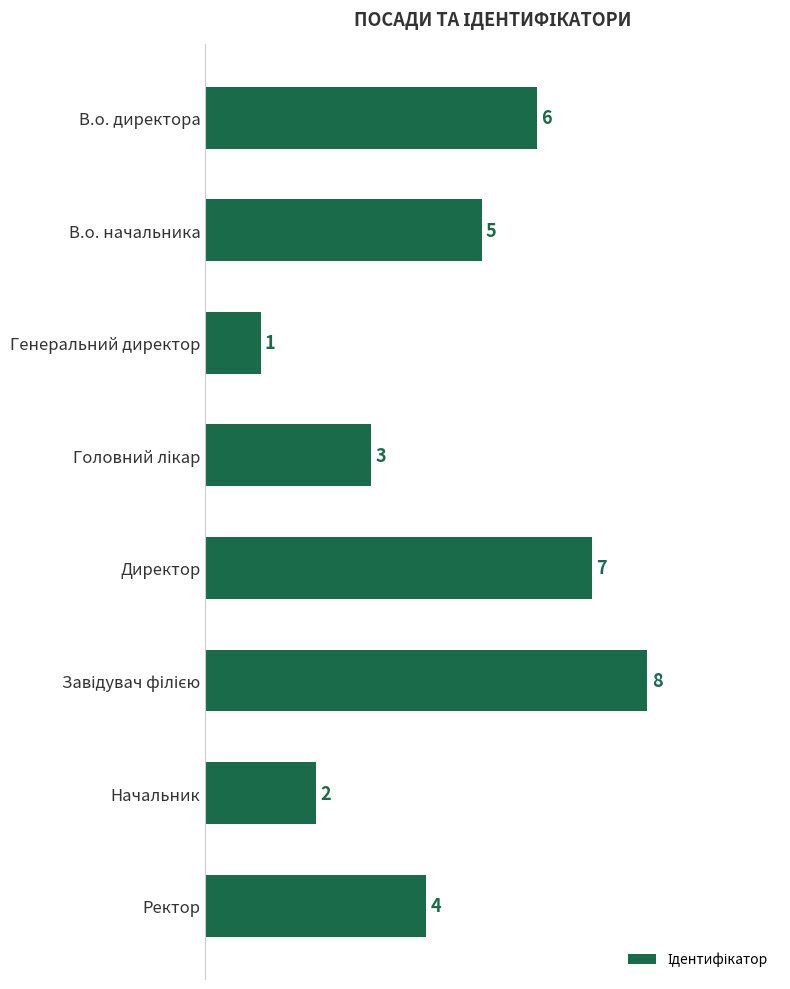

Does the chart contain stacked bars?

No